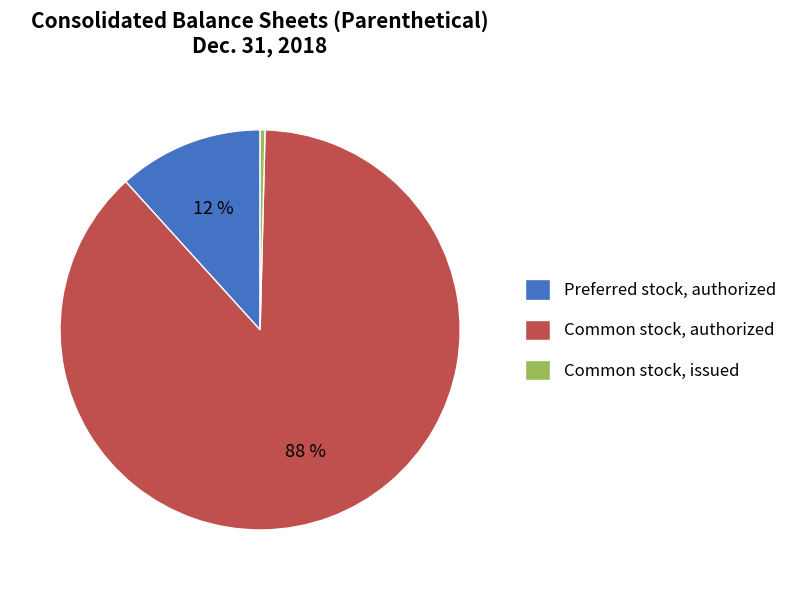

Count the number of slices in the pie.

3